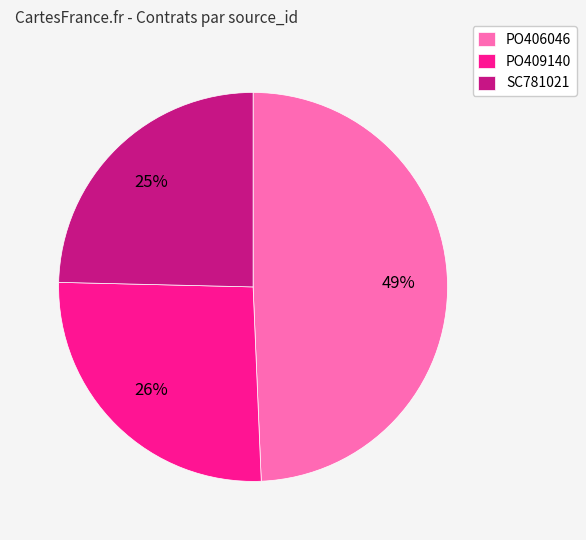

Approximately how many times larger is the value at SC781021 compared to PO406046?

0.5